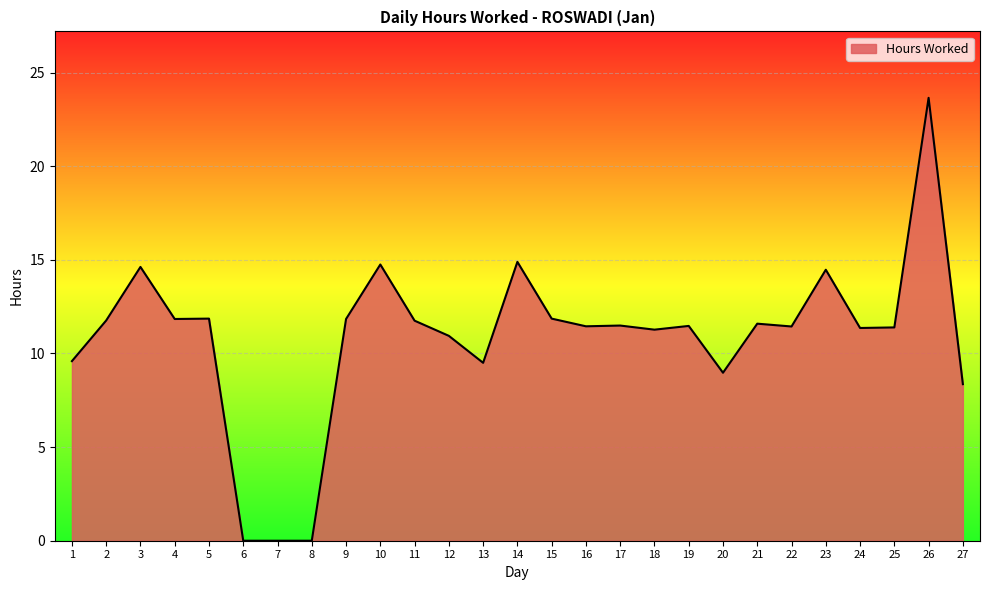

Approximately how many times larger is the value at 1 compared to 19?

0.8